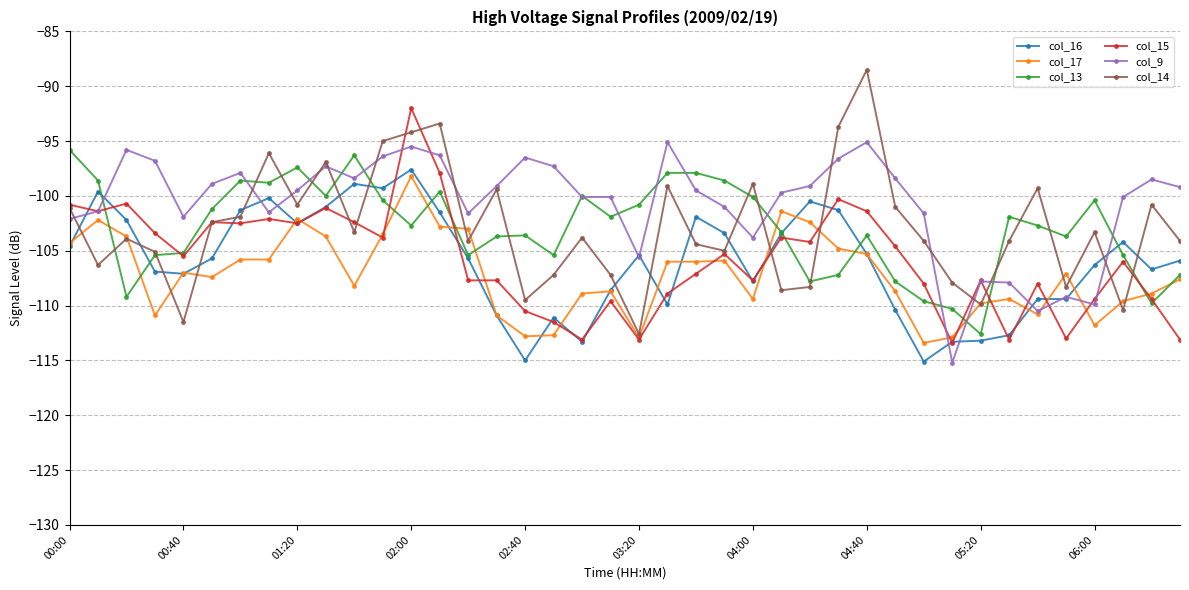

Which series has the widest spread of values?

col_14